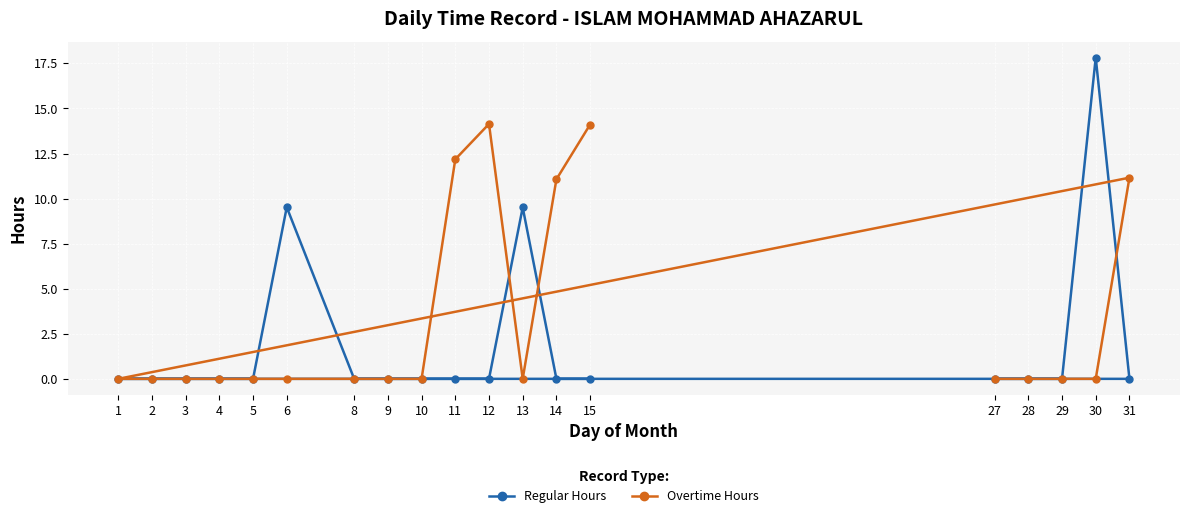

What is the value of the Regular Hours point at the 12th from the left?

9.5